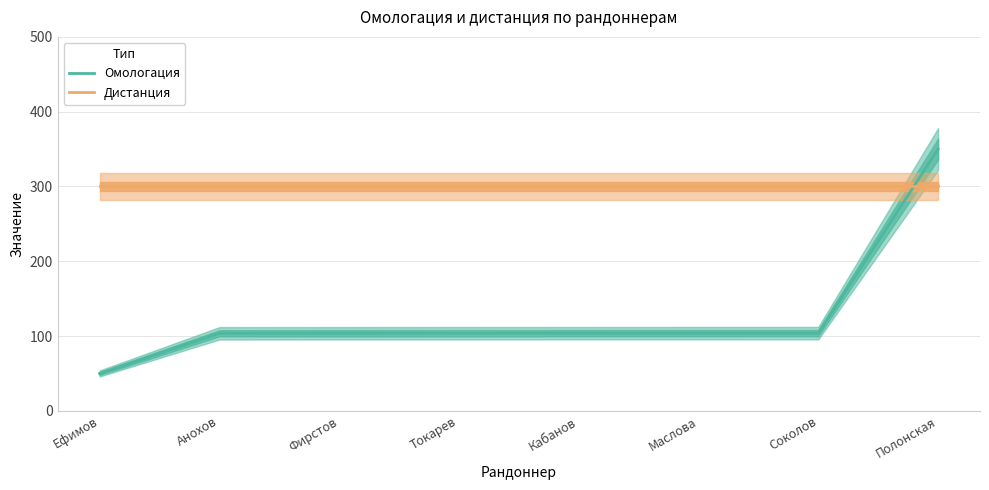

Reading right to left, transcribe all the data shown in this chart.

Омологация: Полонская=350.0	Соколов=103.9	Маслова=103.9	Кабанов=103.8	Токарев=103.8	Фирстов=103.8	Анохов=103.7	Ефимов=50.0
Дистанция: Полонская=300.0	Соколов=300.0	Маслова=300.0	Кабанов=300.0	Токарев=300.0	Фирстов=300.0	Анохов=300.0	Ефимов=300.0